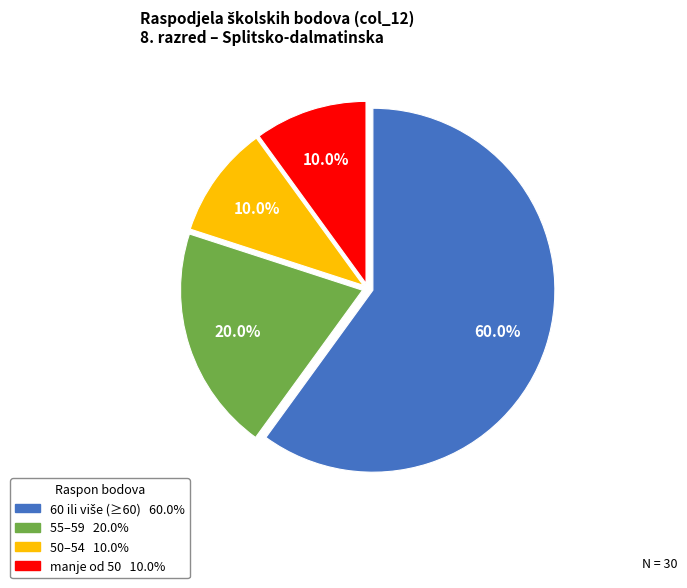

Is there a majority slice in this chart?

Yes